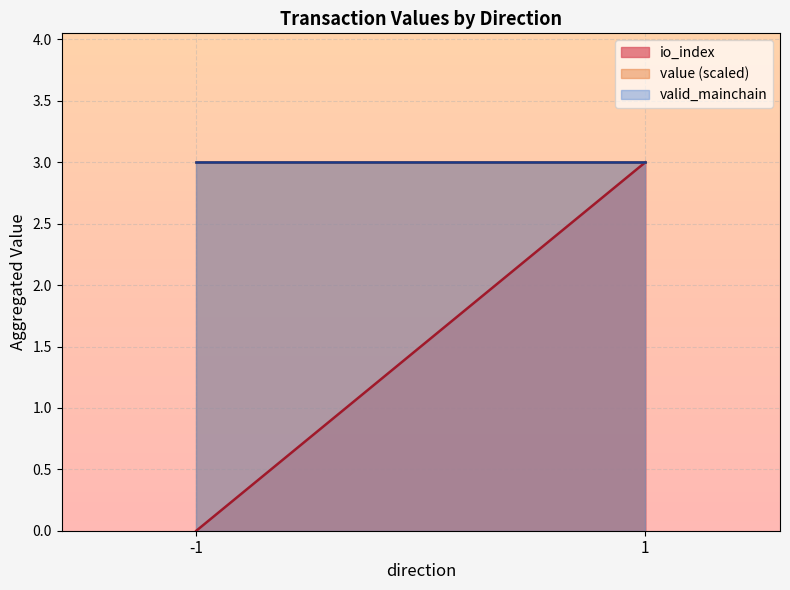

At which category is the sum across all series the highest?

1